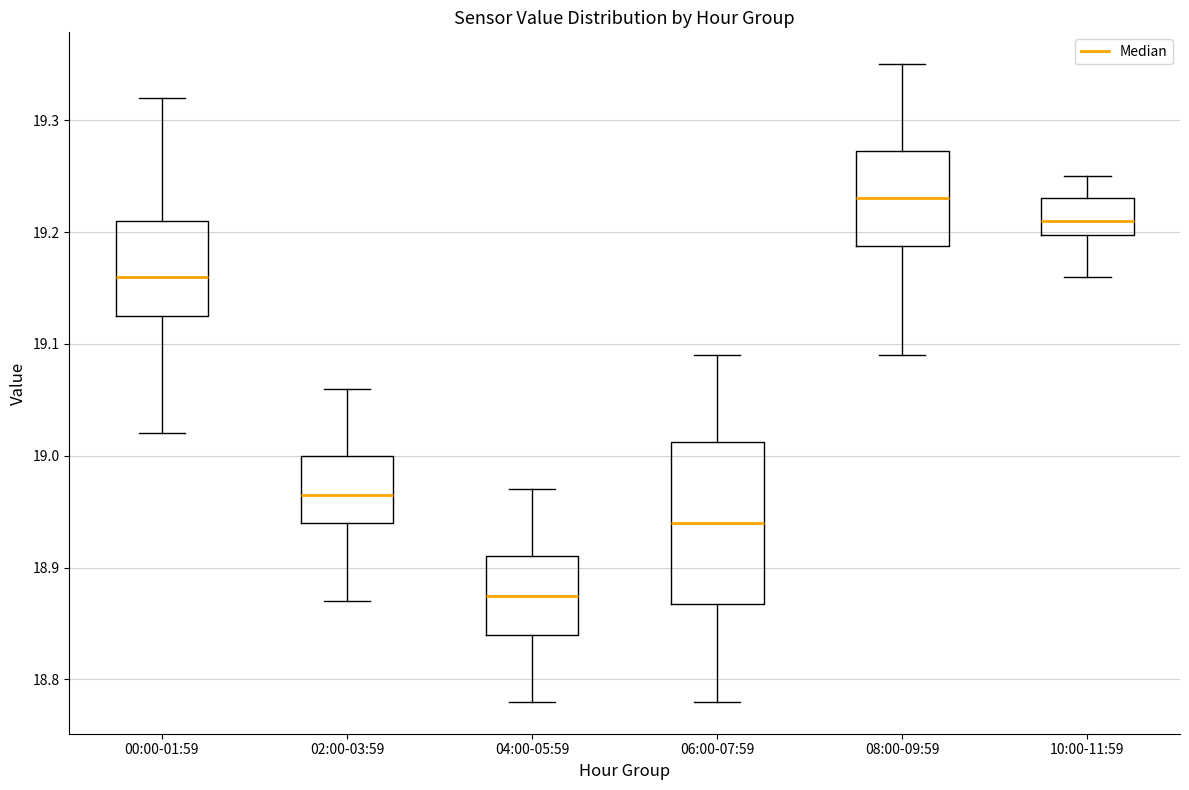

Where does the upper whisker of the box for 06:00-07:59 end on the y-axis? The values are not printed on the chart, so give them approximately, as read against the axis.

19.09